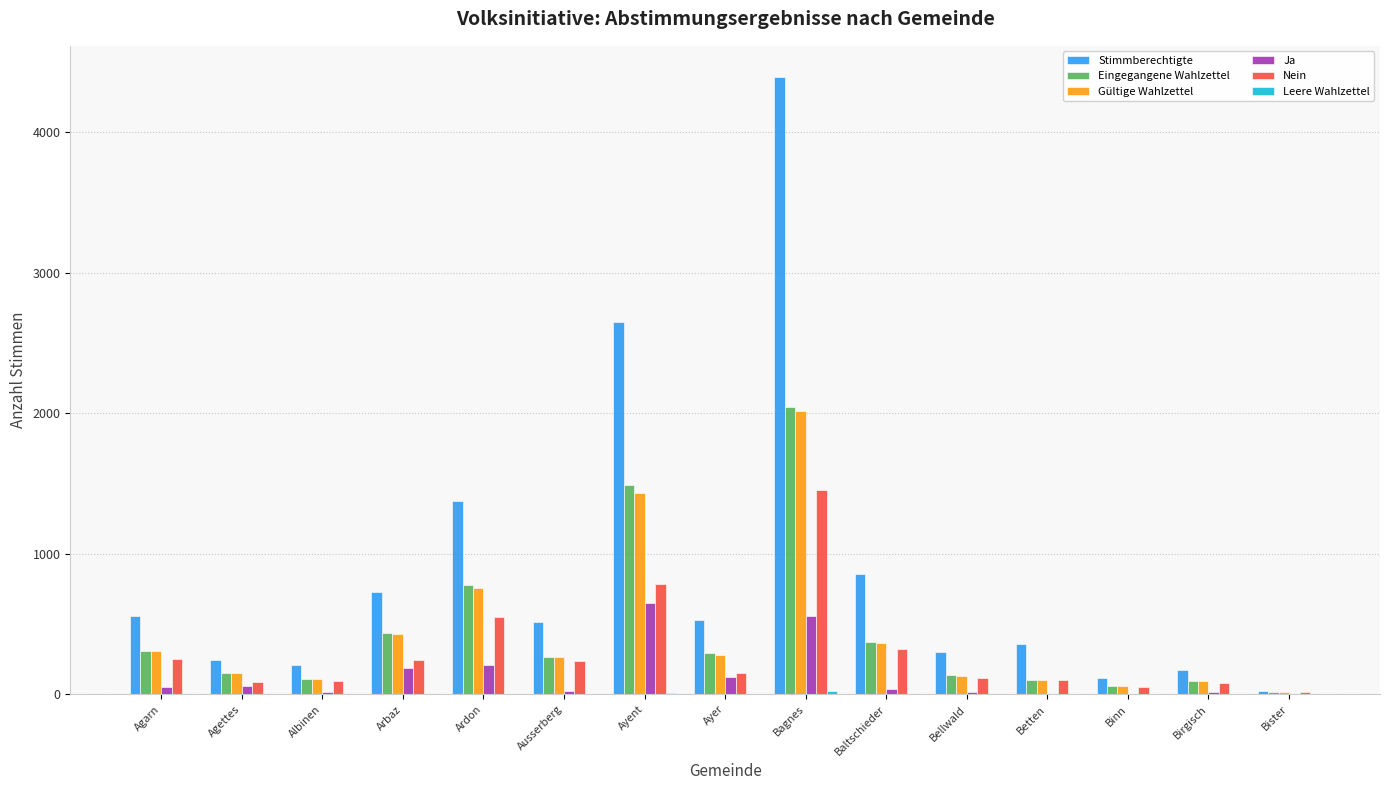

At which label is Gültige Wahlzettel closest to 1016?

Ardon